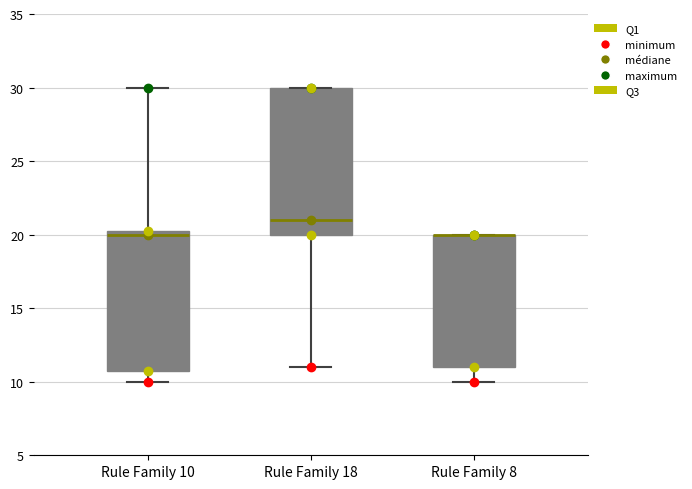

Which box is the tallest, from its lower edge to its upper edge?

Rule Family 18